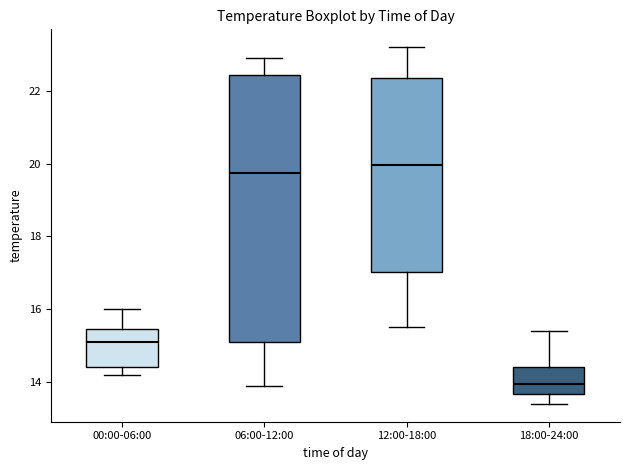

Reading left to right, transcribe this box plot: for each box, give where its median line is, the range the box spans, and where its two whiskers end, as read against the y-axis. The values are not printed on the chart, so give them approximately, as read against the axis.

00:00-06:00: median 15.2, box 14.4 to 15.4, whiskers 14.2 to 16.0
06:00-12:00: median 19.8, box 15.2 to 22.4, whiskers 14.0 to 23.0
12:00-18:00: median 20.0, box 17.0 to 22.4, whiskers 15.6 to 23.2
18:00-24:00: median 14.0, box 13.6 to 14.4, whiskers 13.4 to 15.4